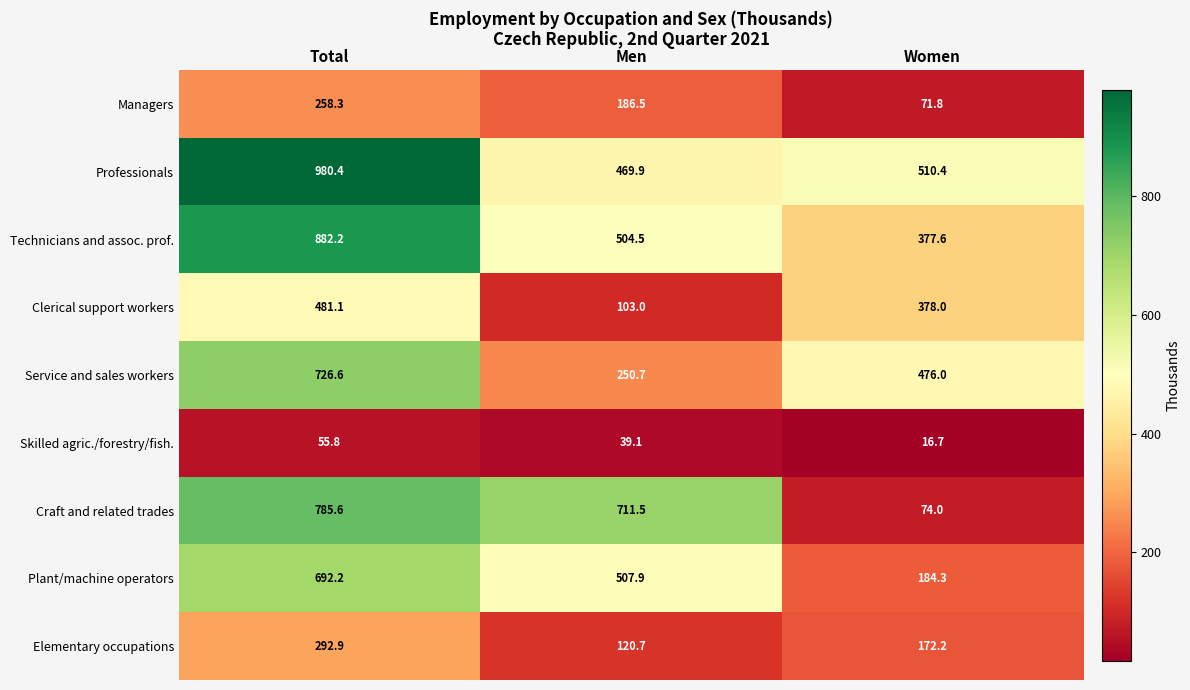

Between Total and Men, which series saw the biggest shift?

Professionals